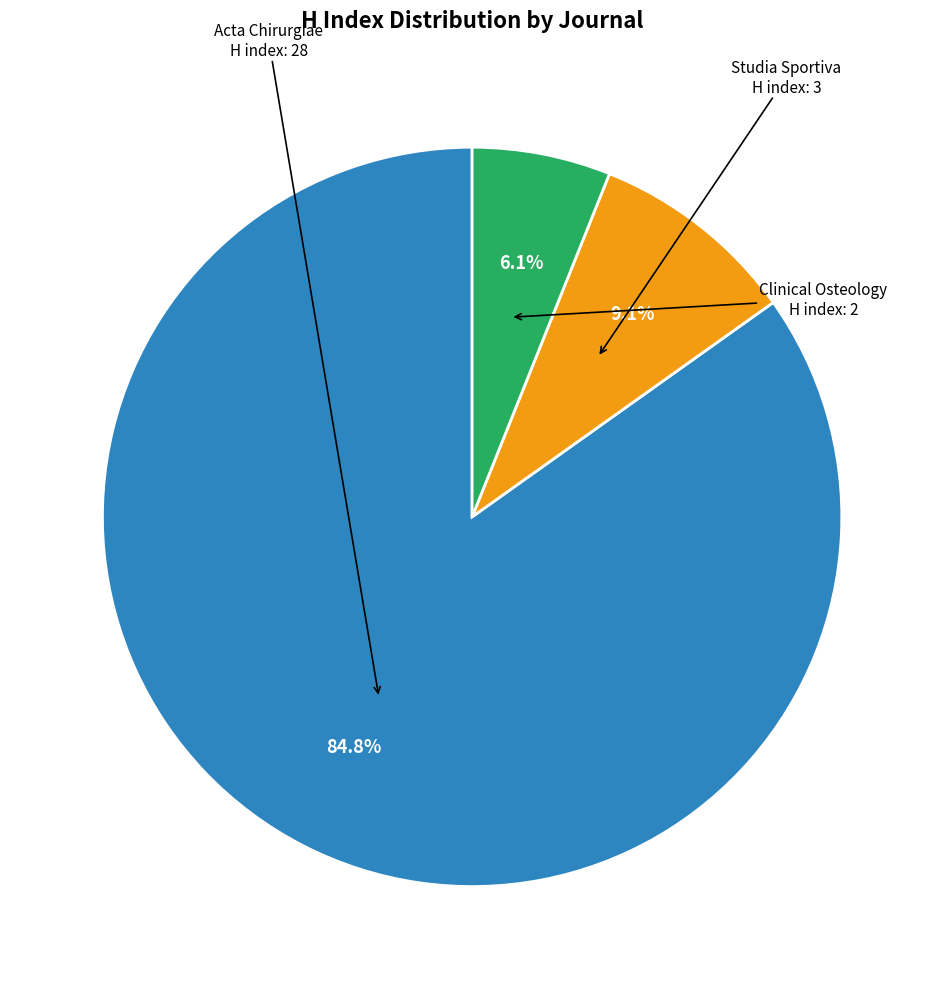

Does any single category account for the majority?

Yes